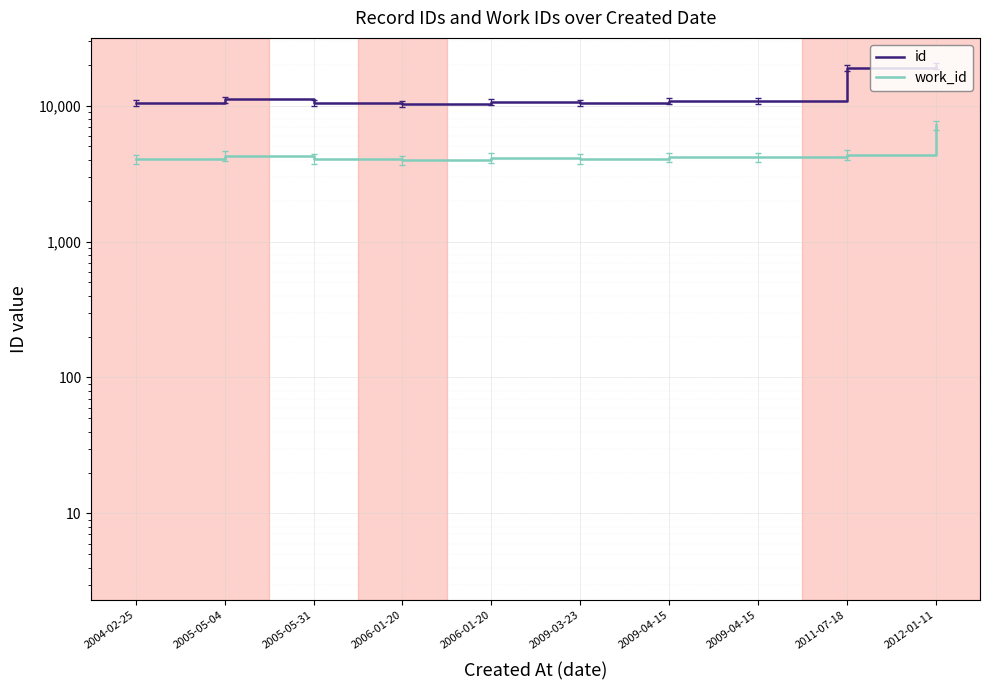

At 2012-01-11, list the series in order from smallest to largest.

work_id, id